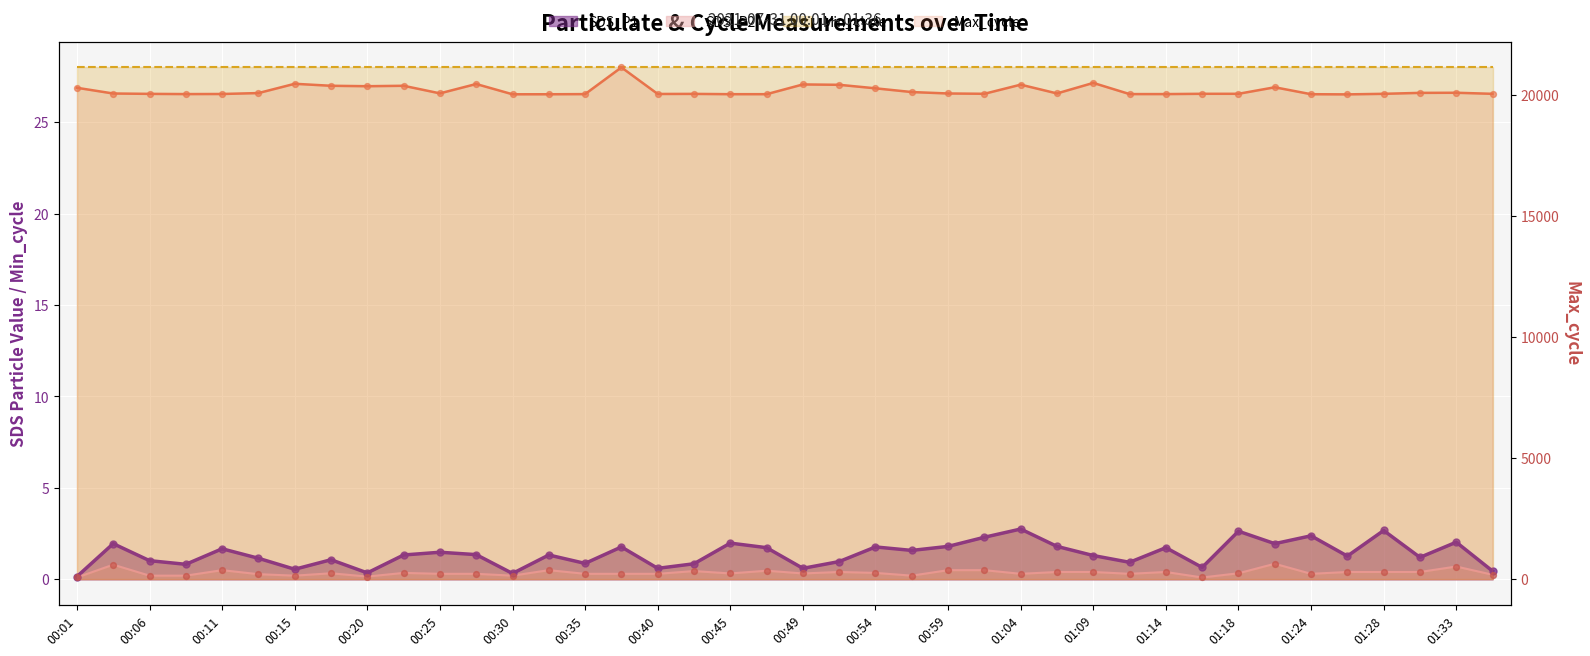

At which category is the sum across all series the highest?

00:37